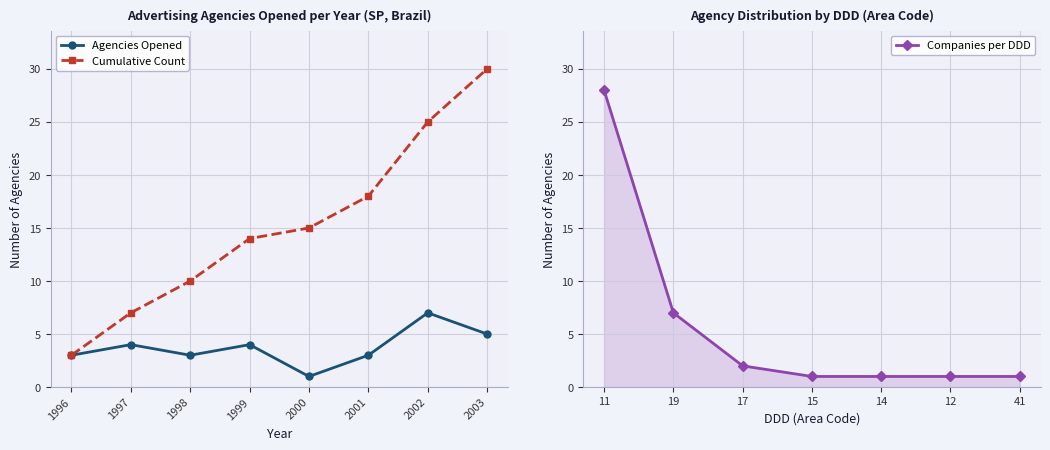

Rank the series by their average value, from lowest to highest.

Agencies Opened, Cumulative Count